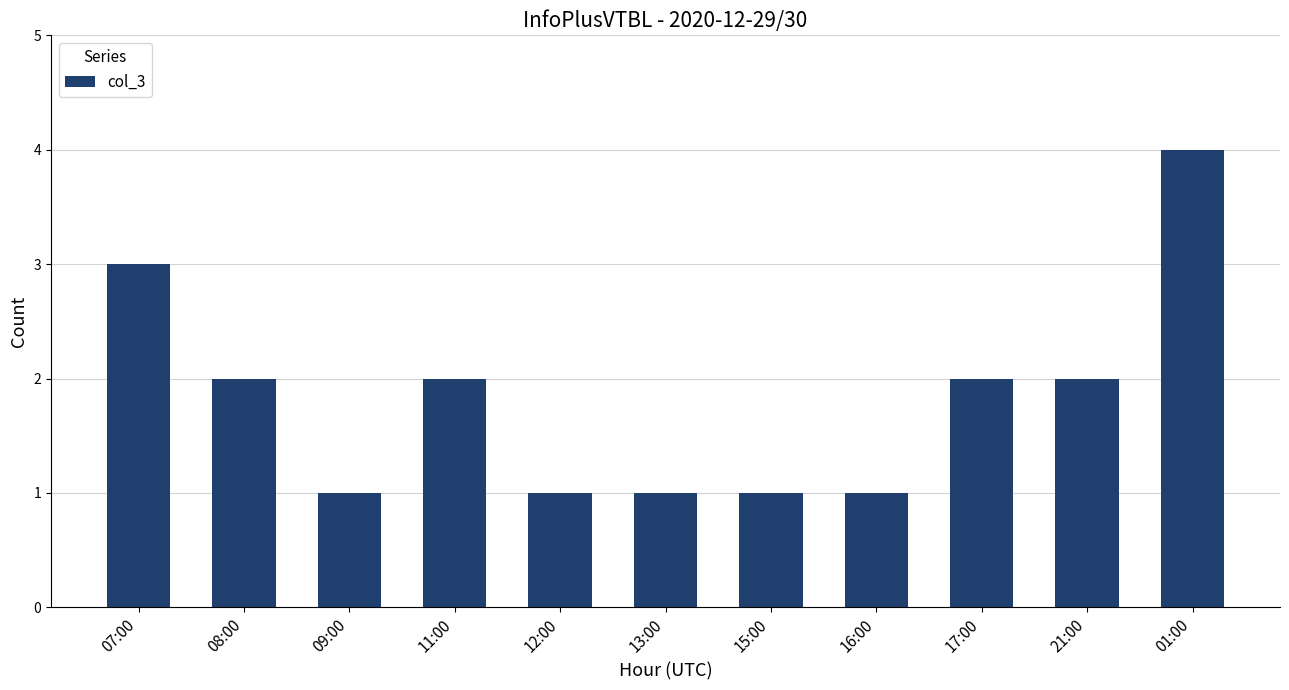

The chart shows a value of 2 at 13:00. True or false?

False